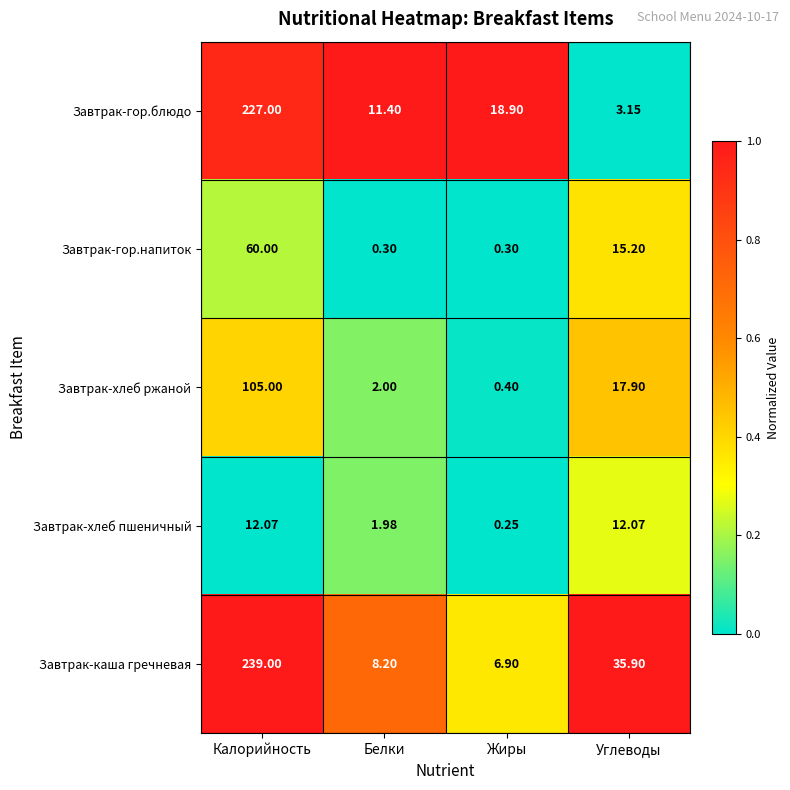

Where does the Завтрак-каша гречневая series first go above 35?

Калорийность